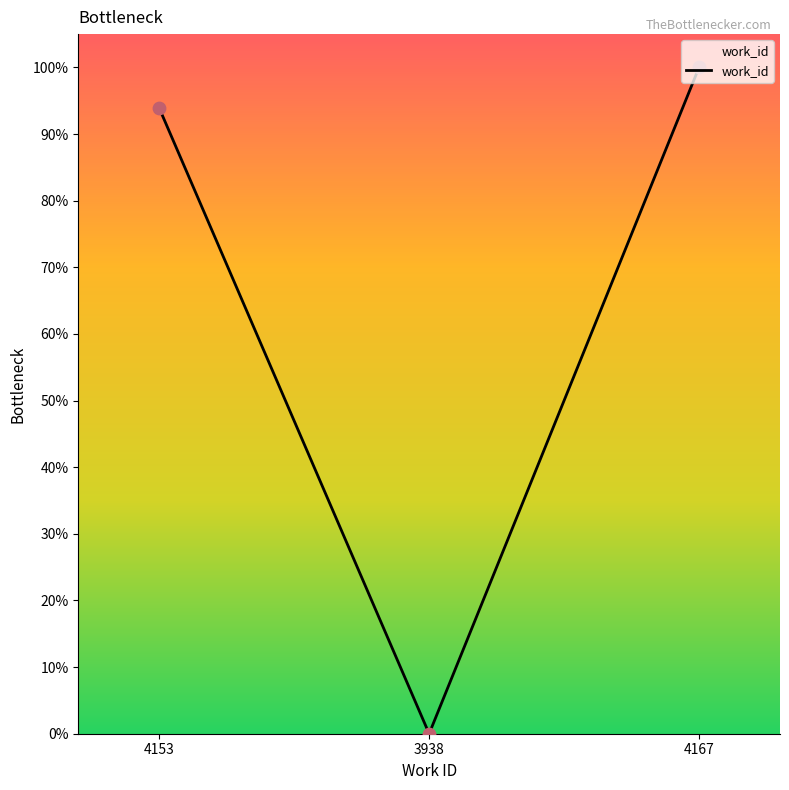

Between 4153 and 3938, which is larger?

4153